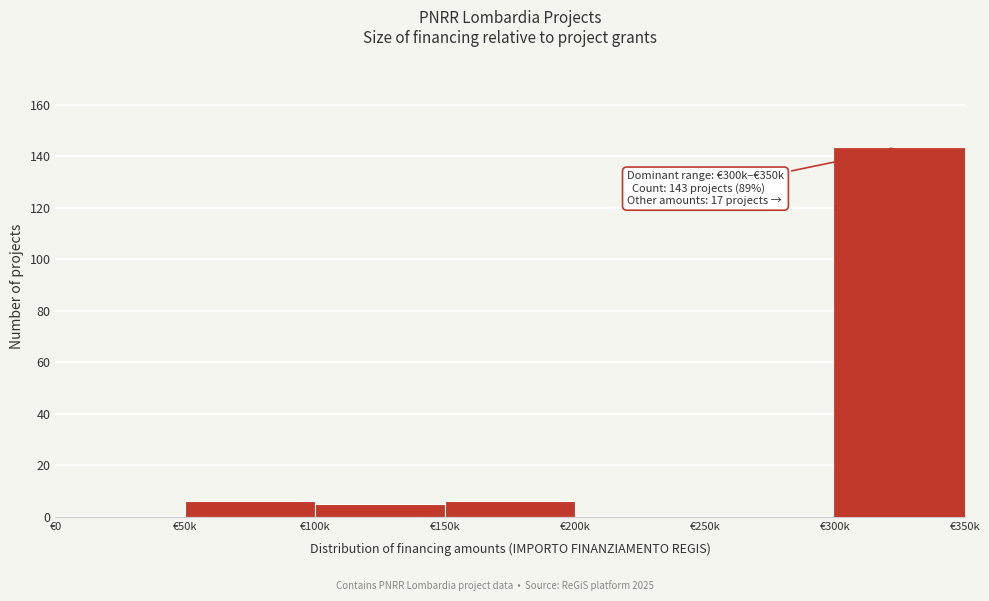

Reading left to right, list all the values displayed in this chart.

€0=0	€50k=6	€100k=5	€150k=6	€200k=0	€250k=0	€300k=143